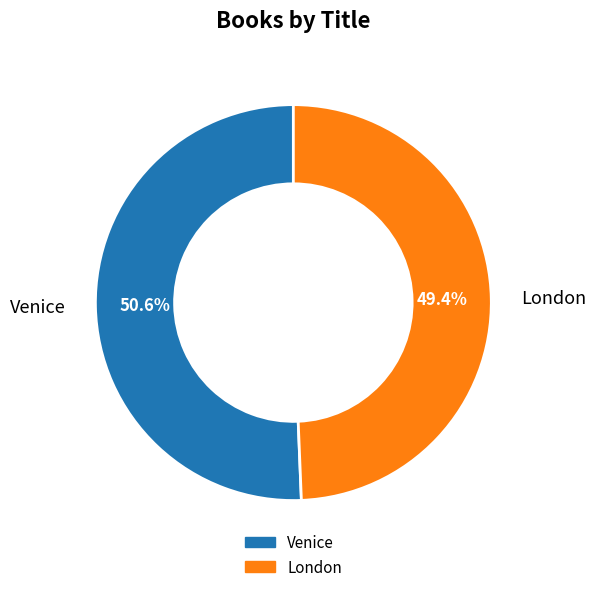

Rank the categories by value from highest to lowest.

Venice, London